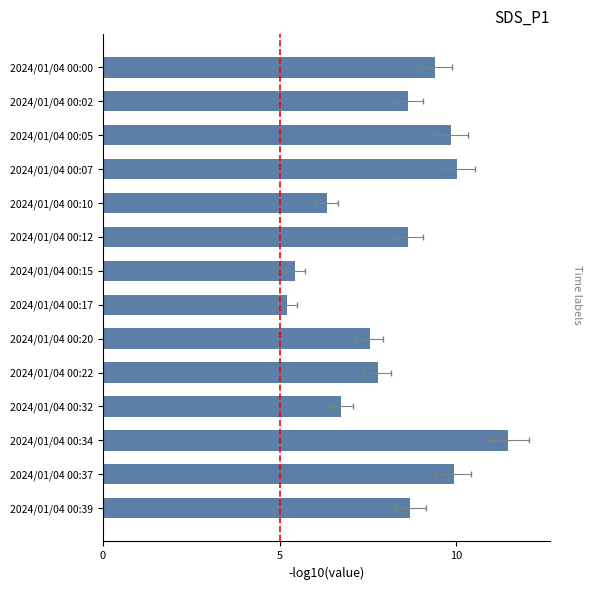

Between 2024/01/04 00:37 and 2024/01/04 00:05, which is larger?

2024/01/04 00:37